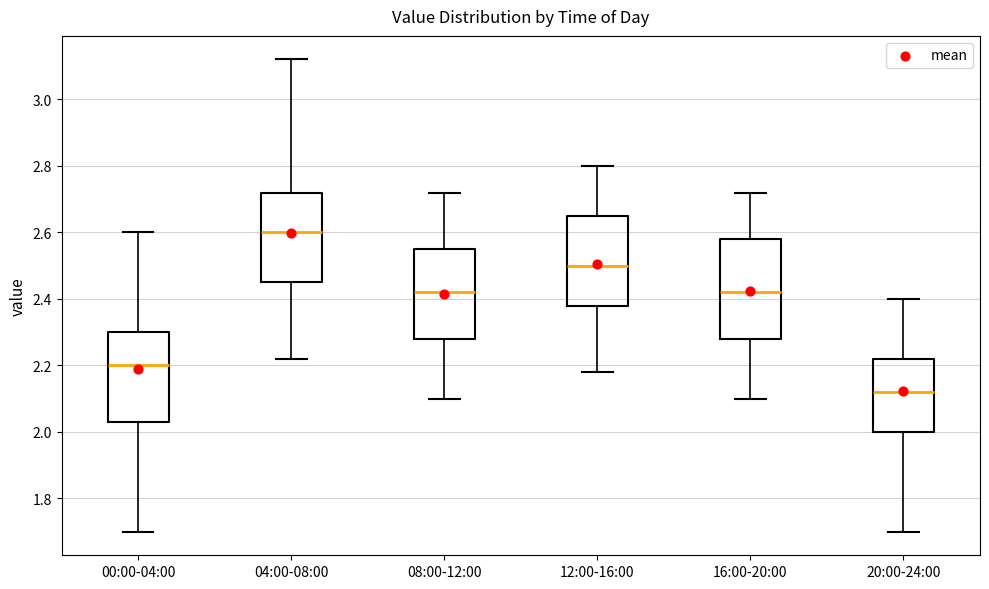

Reading left to right, read every box against the y-axis: the position of its median line, the range the box covers, and the ends of its whiskers. The values are not printed on the chart, so give them approximately, as read against the axis.

00:00-04:00: median 2.20, box 2.04 to 2.30, whiskers 1.70 to 2.60
04:00-08:00: median 2.60, box 2.46 to 2.72, whiskers 2.22 to 3.12
08:00-12:00: median 2.42, box 2.28 to 2.56, whiskers 2.10 to 2.72
12:00-16:00: median 2.50, box 2.38 to 2.66, whiskers 2.18 to 2.80
16:00-20:00: median 2.42, box 2.28 to 2.58, whiskers 2.10 to 2.72
20:00-24:00: median 2.12, box 2.00 to 2.22, whiskers 1.70 to 2.40